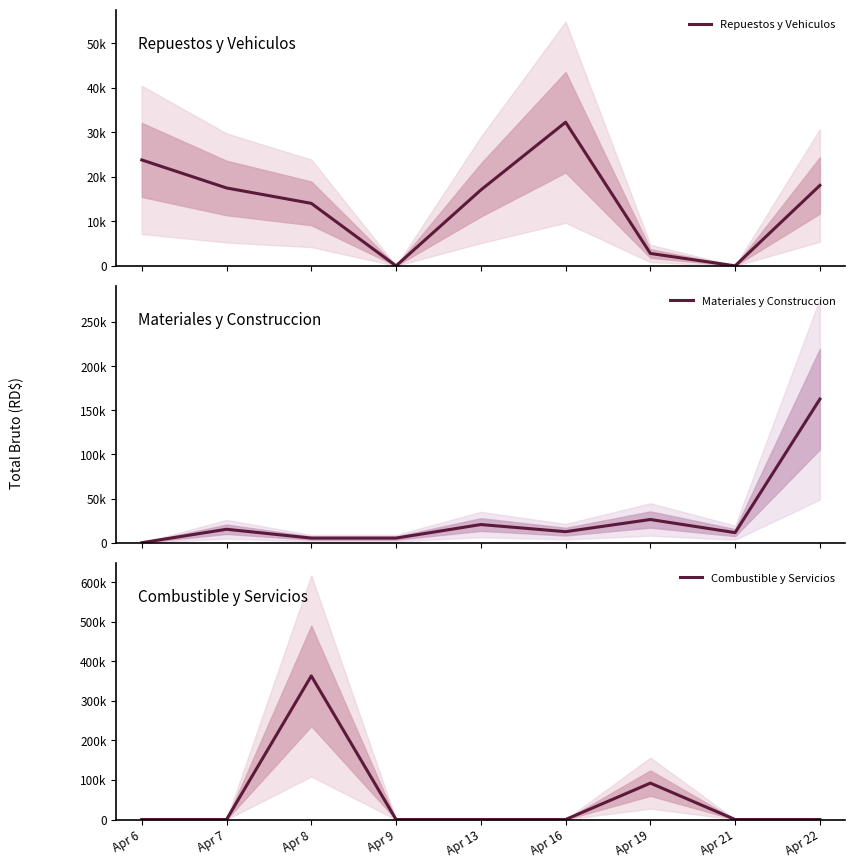

Reading left to right, list all the values displayed in this chart.

Repuestos y Vehiculos: Apr 6=23800.0	Apr 7=17503.2	Apr 8=14042.0	Apr 9=0.0	Apr 13=17050.0	Apr 16=32268.0	Apr 19=2786.2	Apr 21=0.0	Apr 22=18080.1
Materiales y Construccion: Apr 6=0.0	Apr 7=15200.0	Apr 8=5200.0	Apr 9=5200.0	Apr 13=20535.0	Apr 16=12485.0	Apr 19=26249.7	Apr 21=11386.0	Apr 22=162611.6
Combustible y Servicios: Apr 6=0.0	Apr 7=0.0	Apr 8=363200.0	Apr 9=0.0	Apr 13=0.0	Apr 16=0.0	Apr 19=92041.2	Apr 21=0.0	Apr 22=0.0